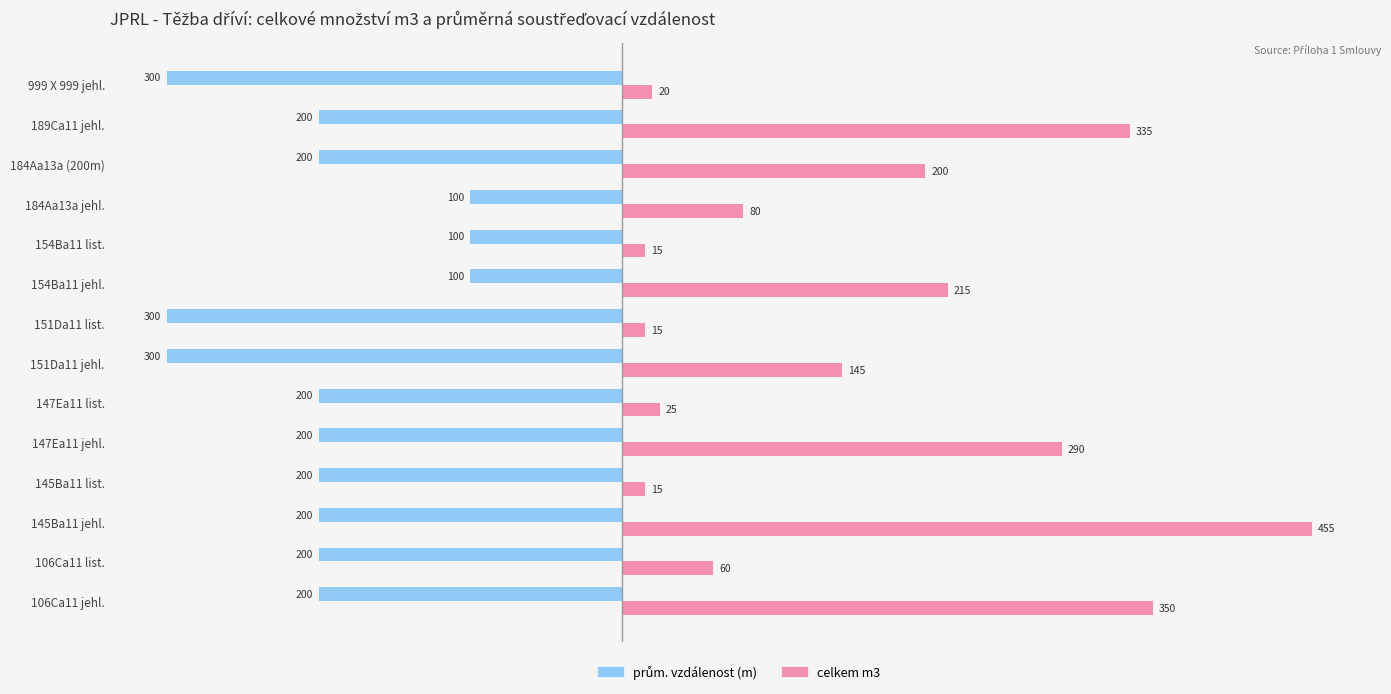

What is the difference between the second highest and minimum values in the celkem m3 series?

335